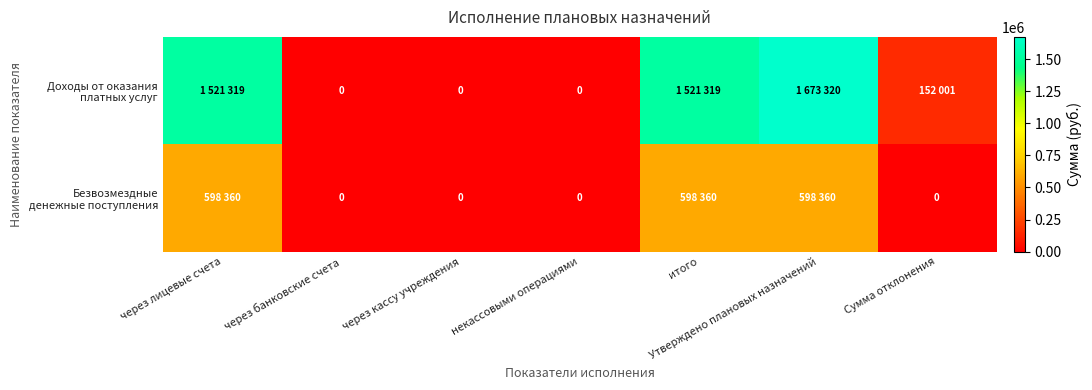

What is the difference between the Безвозмездные денежные поступления values at некассовыми операциями and Утверждено плановых назначений?

598360.0